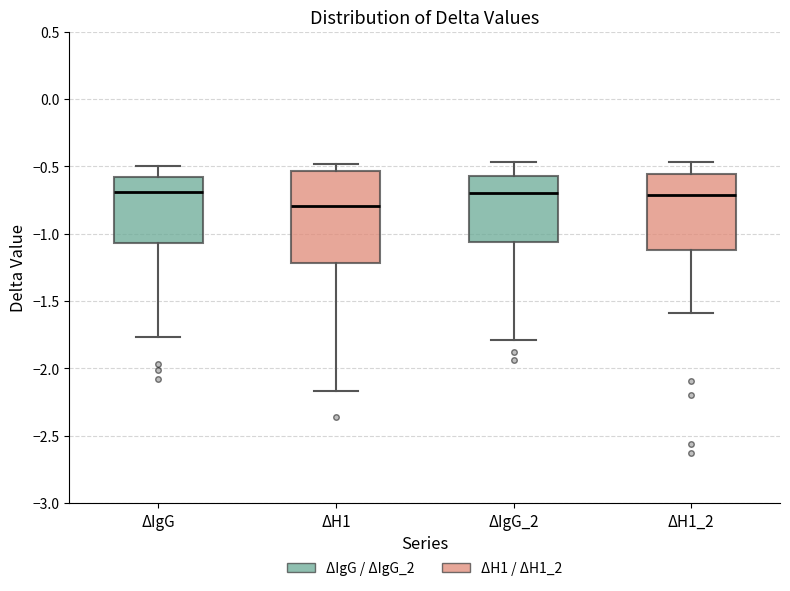

Which box is the tallest, from its lower edge to its upper edge?

ΔH1